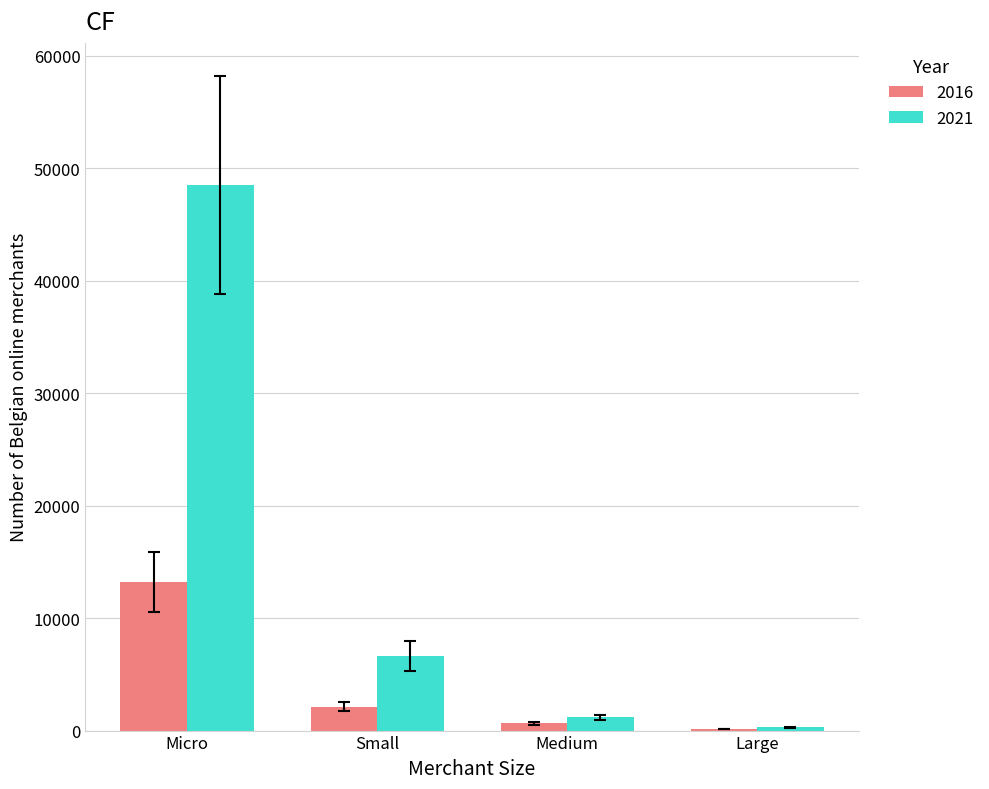

What is the spread (max minus min) of values at Large?

139.9